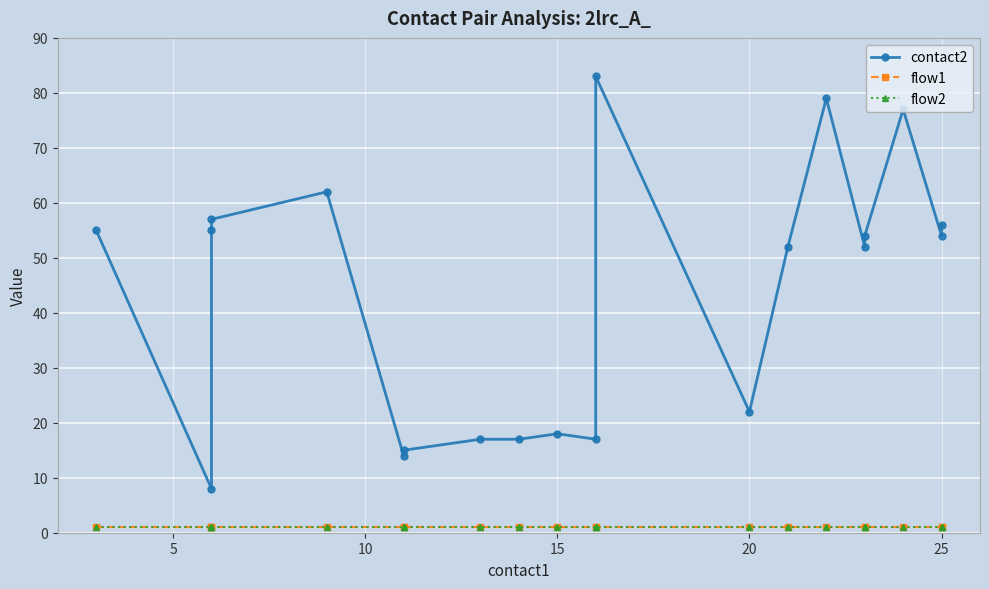

The value of contact2 at 16 is 84. True or false?

False